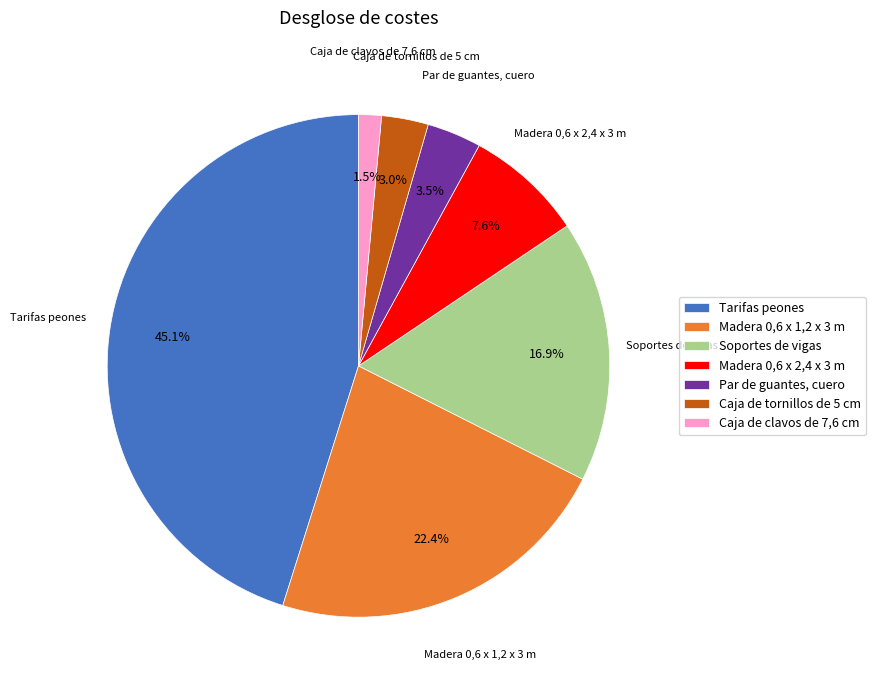

Count the number of slices in the pie.

7